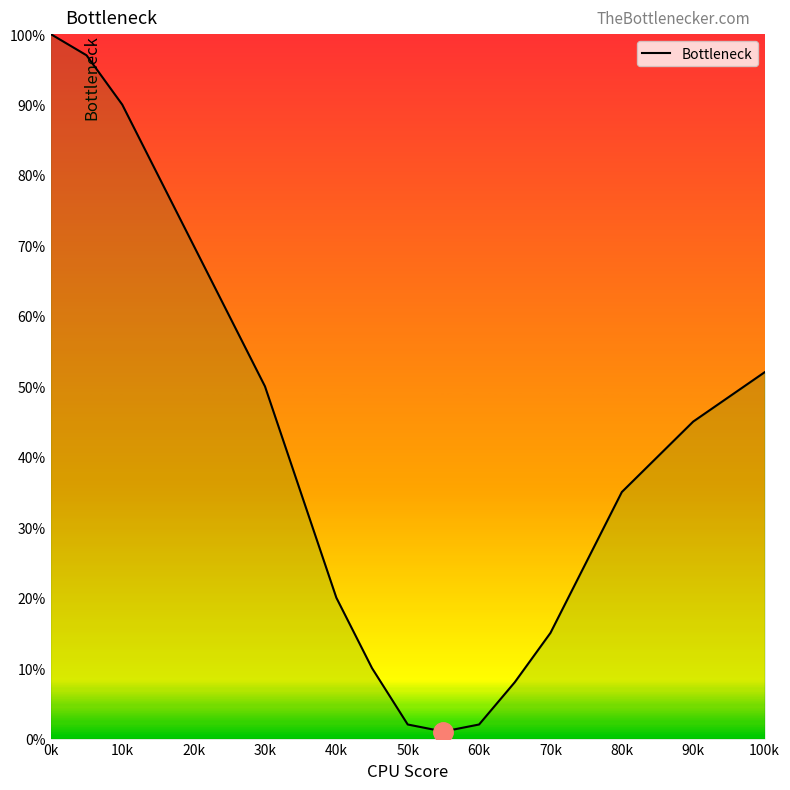

Does the chart have visible grid lines?

No